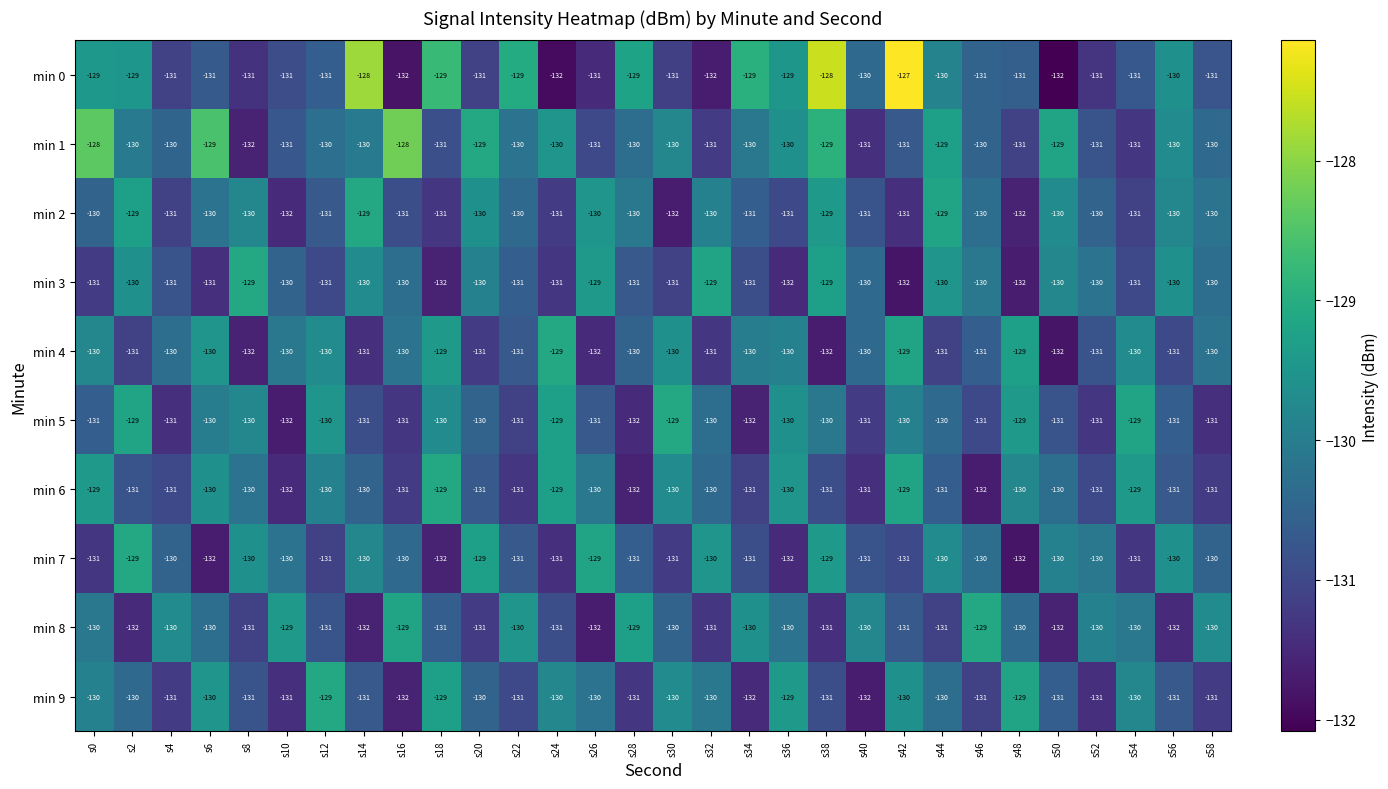

What is the difference between the maximum and second lowest values in the min 8 series?

3